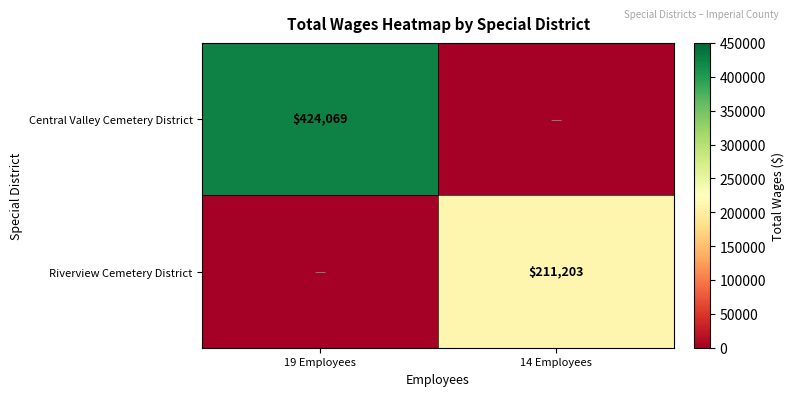

The Central Valley Cemetery District series shows 424069 at 19 Employees. True or false?

True